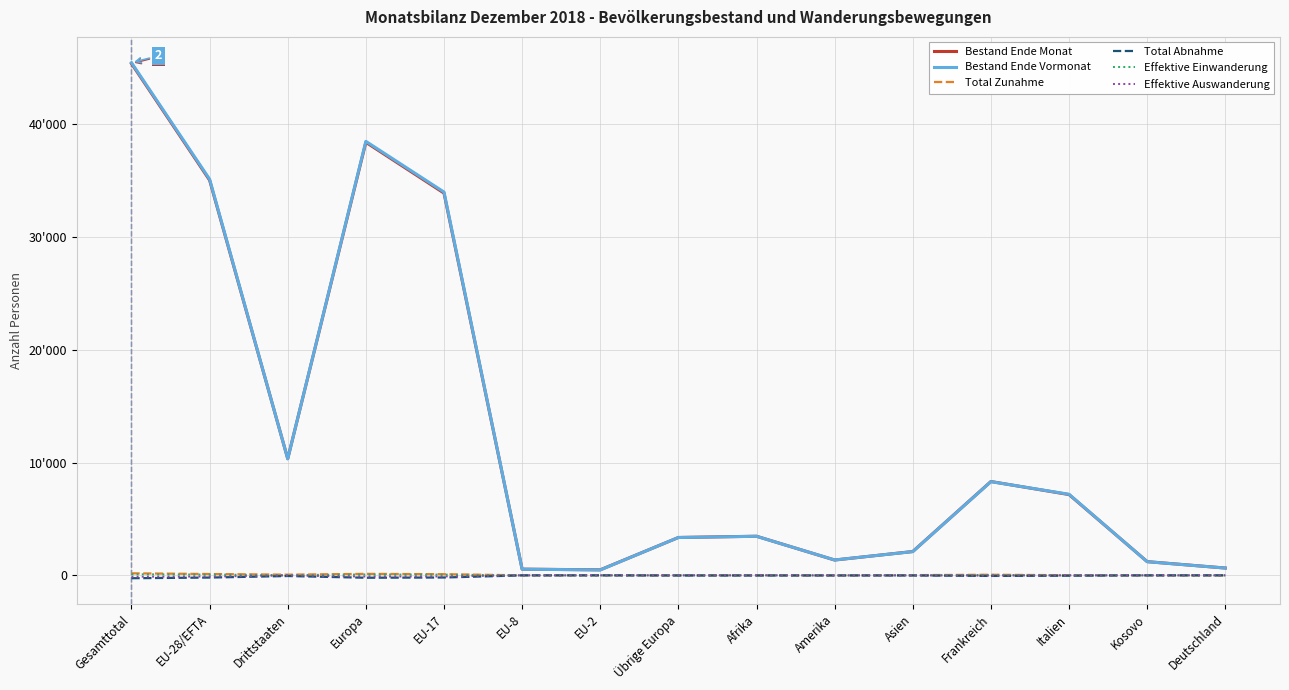

Rank the series at EU-17 from lowest to highest value.

Total Abnahme, Effektive Auswanderung, Effektive Einwanderung, Total Zunahme, Bestand Ende Monat, Bestand Ende Vormonat